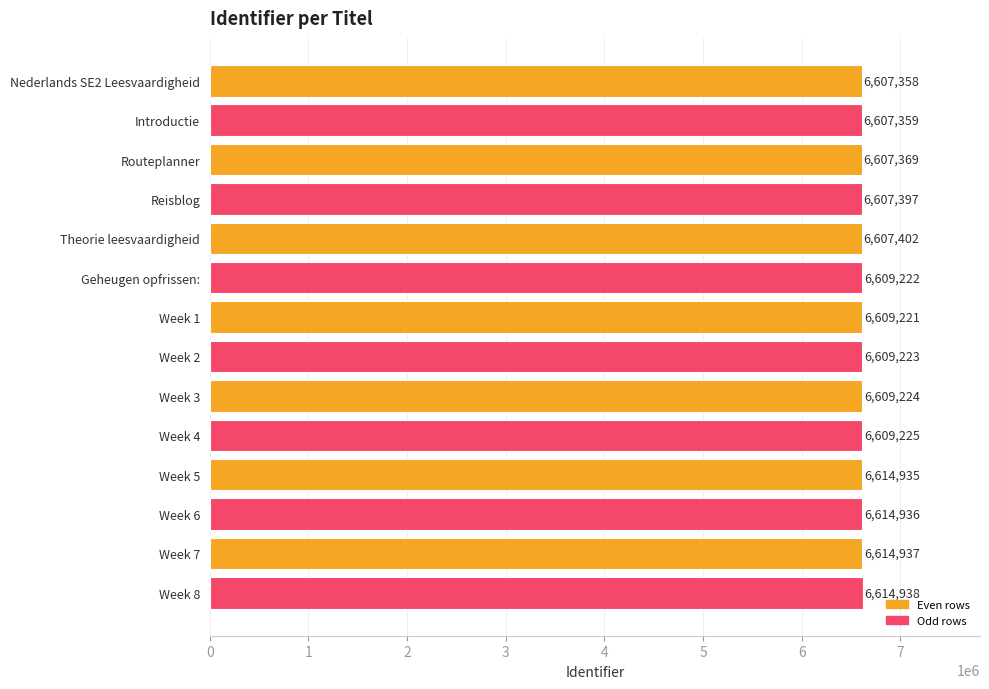

Read the value at Nederlands SE2 Leesvaardigheid, to the nearest 50.

6607350